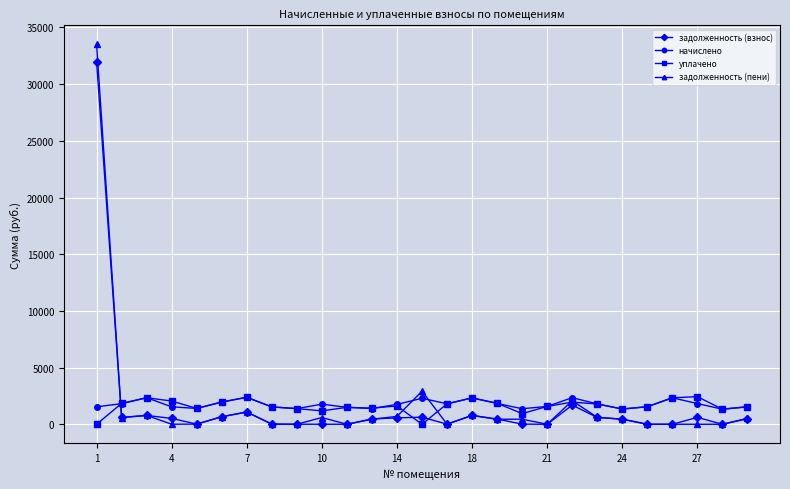

In начислено, how many points are higher than both neighbors (excluding endpoints)?

7